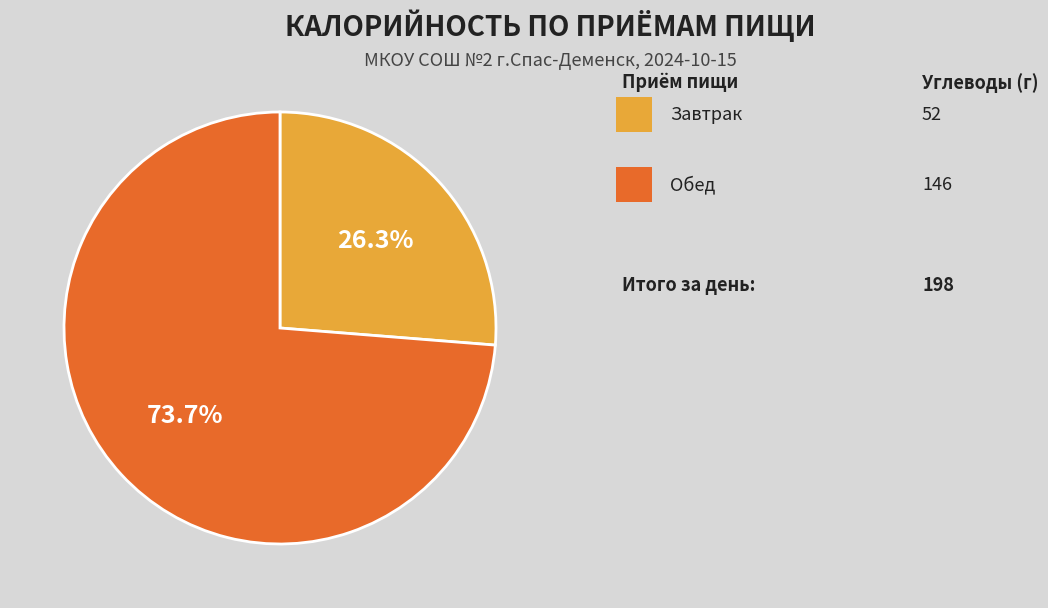

Does any single category account for the majority?

Yes